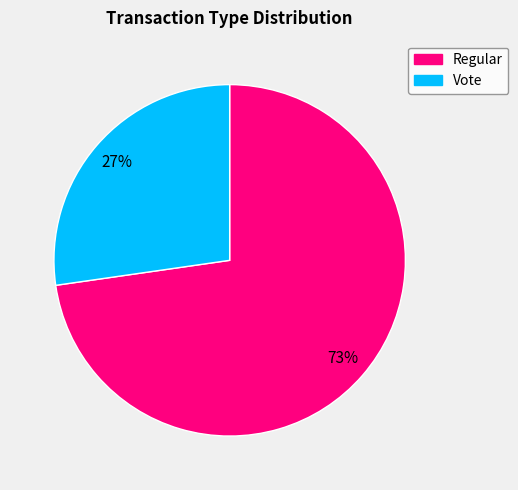

What is the largest slice in the pie chart?

Regular